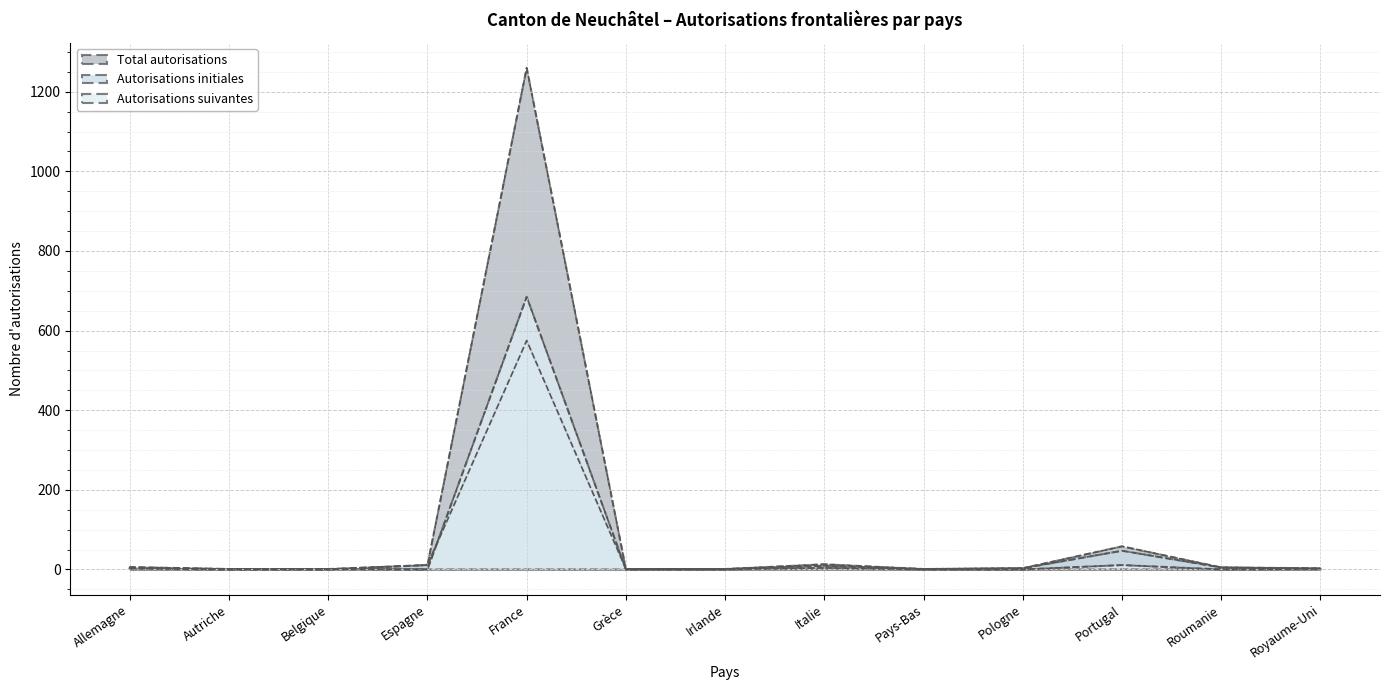

At which category is the sum across all series the highest?

France